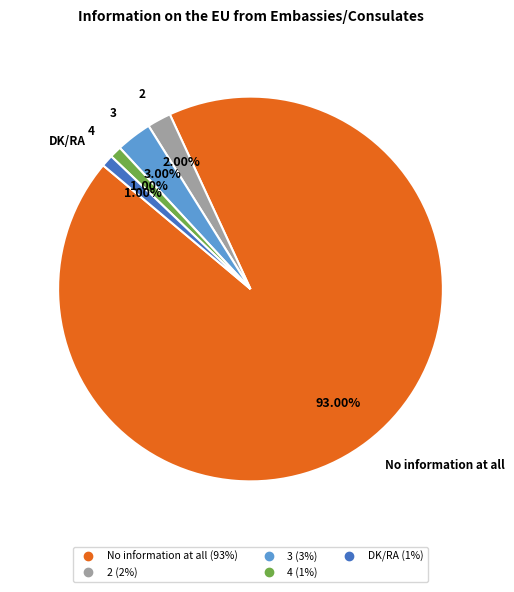

Is there a majority slice in this chart?

Yes